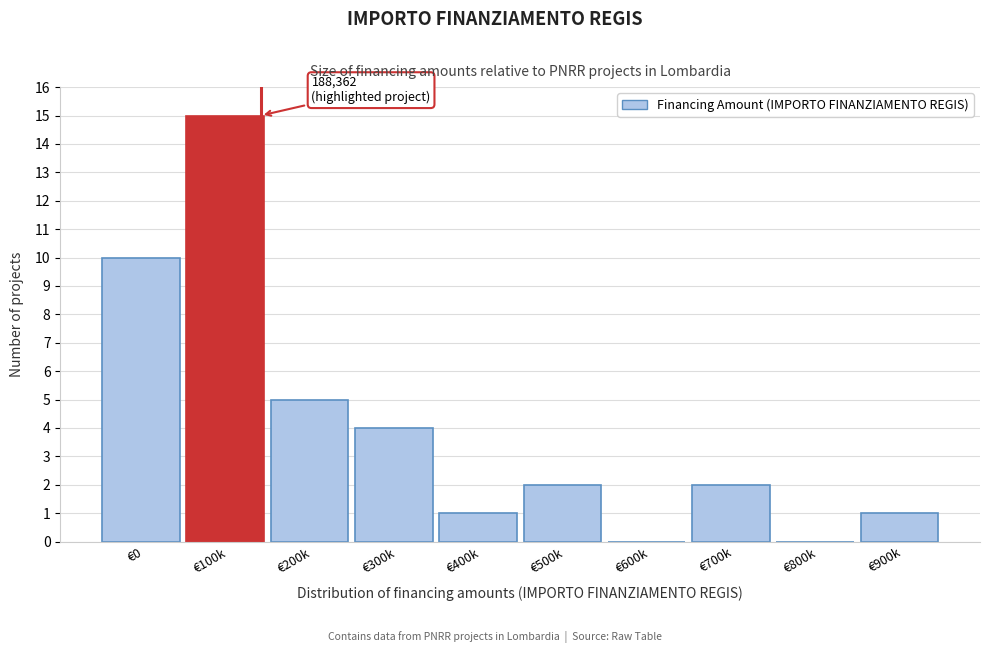

Reading left to right, list all the values displayed in this chart.

€0=10	€100k=15	€200k=5	€300k=4	€400k=1	€500k=2	€600k=0	€700k=2	€800k=0	€900k=1